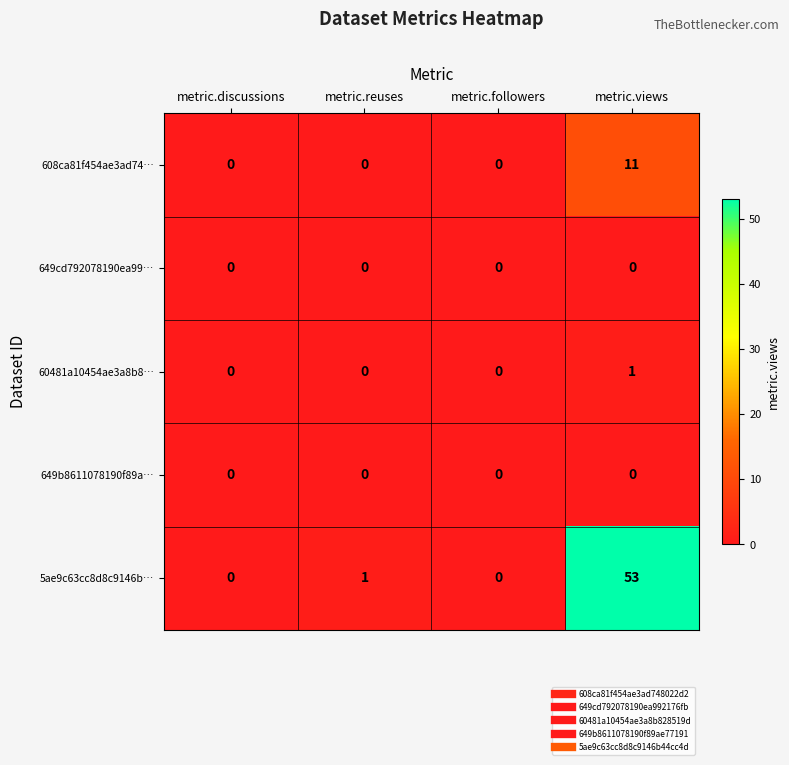

Reading left to right, extract all data points from this chart.

608ca81f454ae3ad74…: 0	0	0	11
649cd792078190ea99…: 0	0	0	0
60481a10454ae3a8b8…: 0	0	0	1
649b8611078190f89a…: 0	0	0	0
5ae9c63cc8d8c9146b…: 0	1	0	53